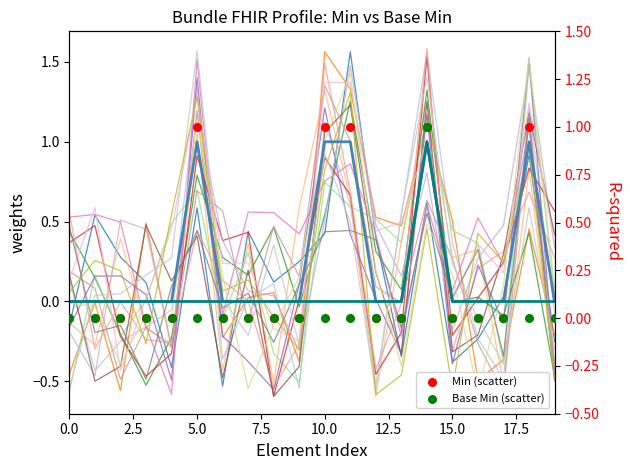

Is the value of Base Min at 15 greater than the value of Base Min (scatter) at 20.0?

No